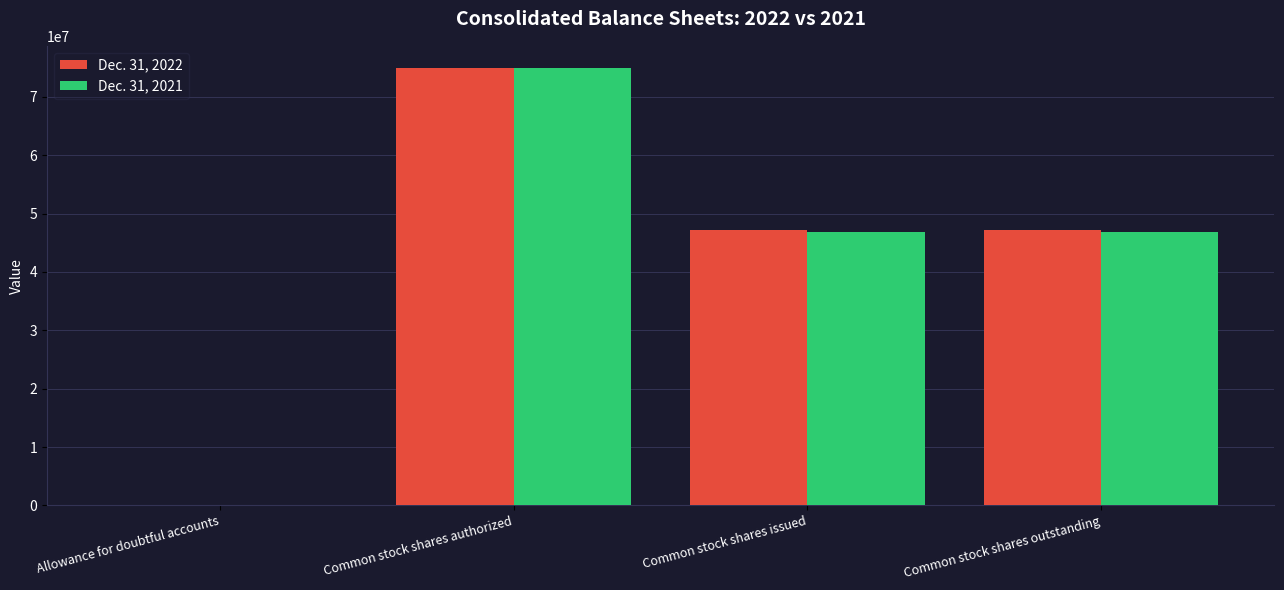

What is the greatest value displayed?

75000000